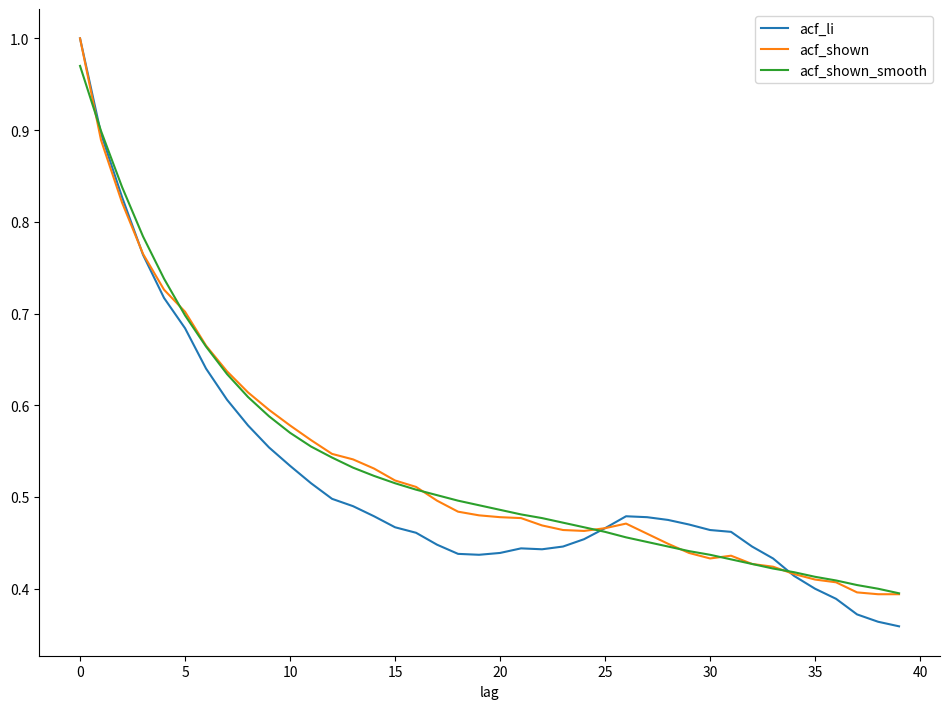

What are all the series names shown in the legend?

acf_li, acf_shown, acf_shown_smooth